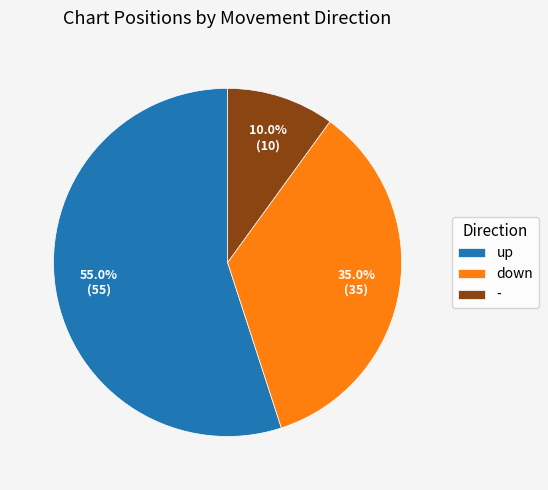

Is there a majority slice in this chart?

Yes